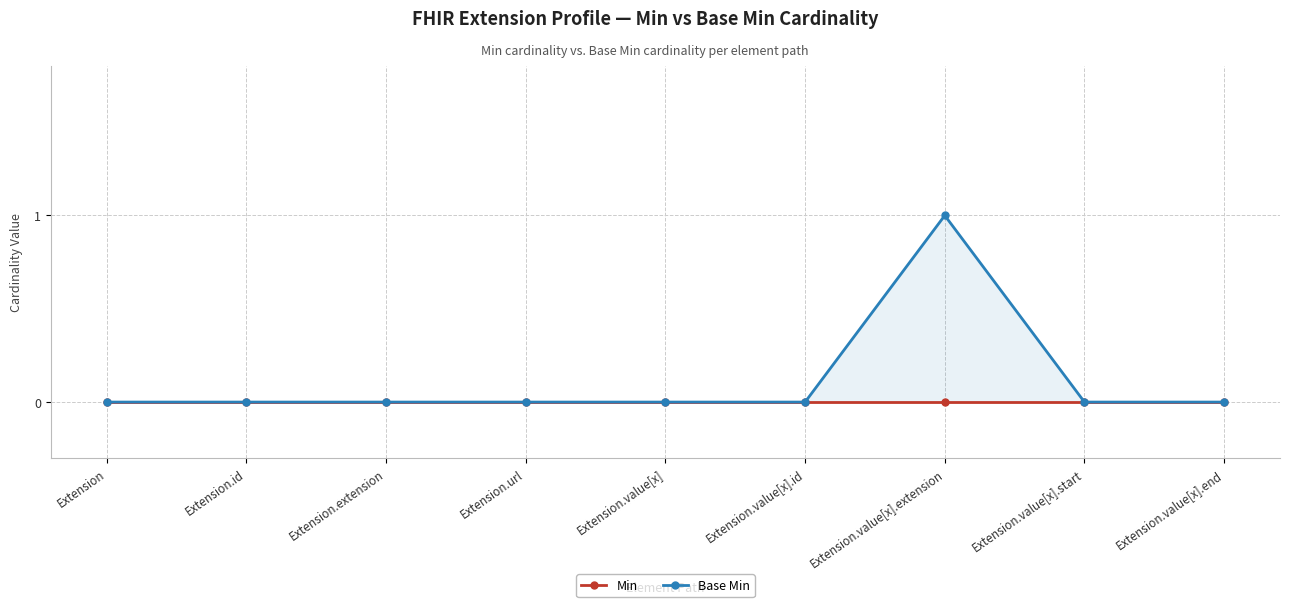

Does the chart display data point markers on the line(s)?

Yes